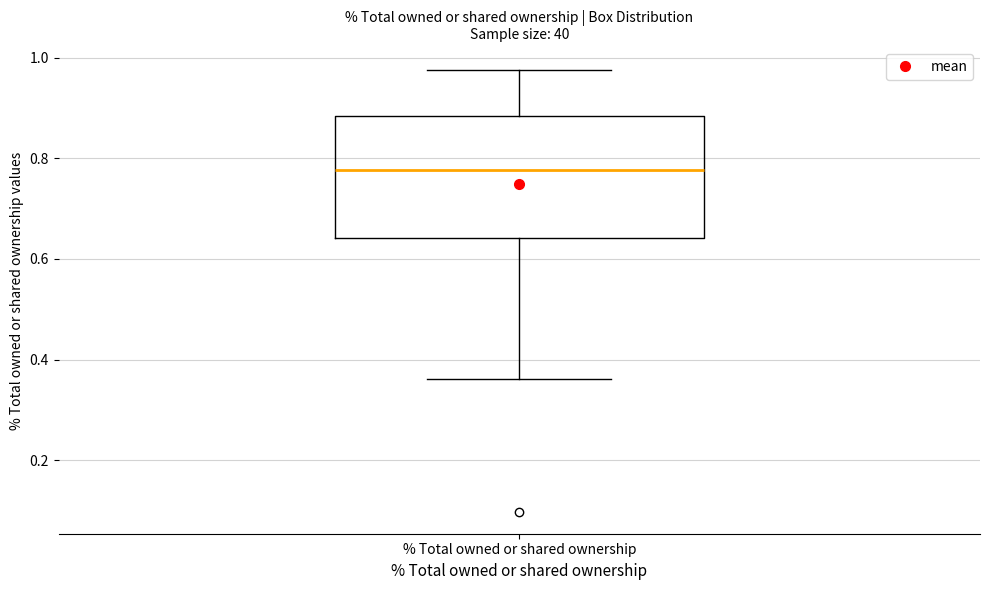

Where does the upper whisker of the box for % Total owned or shared ownership end on the y-axis? The values are not printed on the chart, so give them approximately, as read against the axis.

0.98